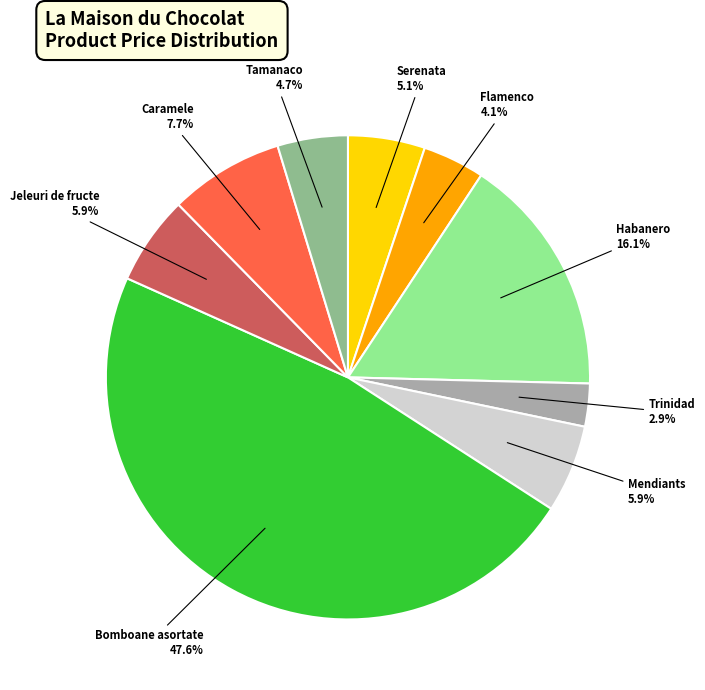

Is there a majority slice in this chart?

No